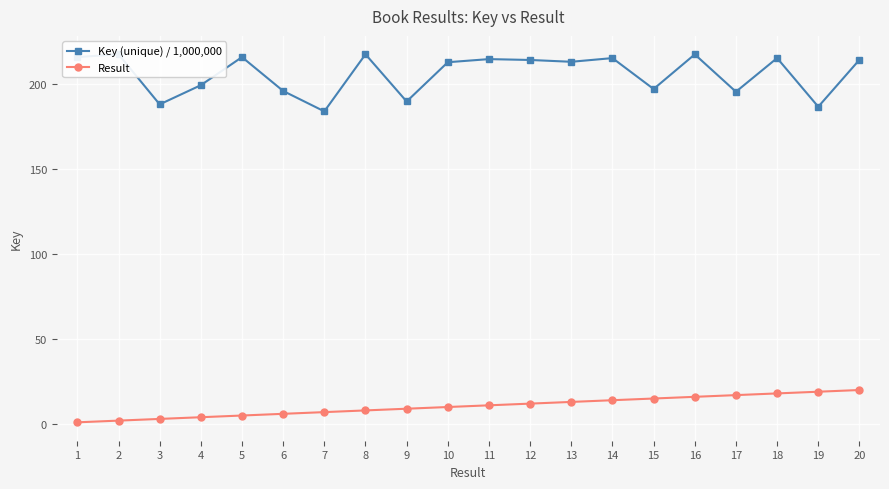

True or false: Result has more than 0 interior local peaks.

False